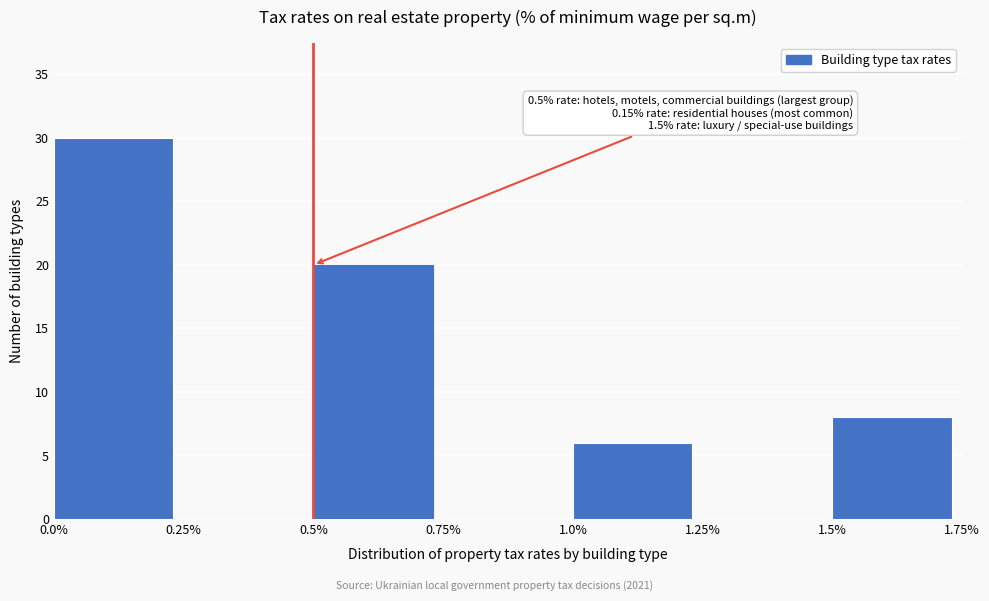

Which range on the x-axis has the tallest bar?

0.0% to 0.25%